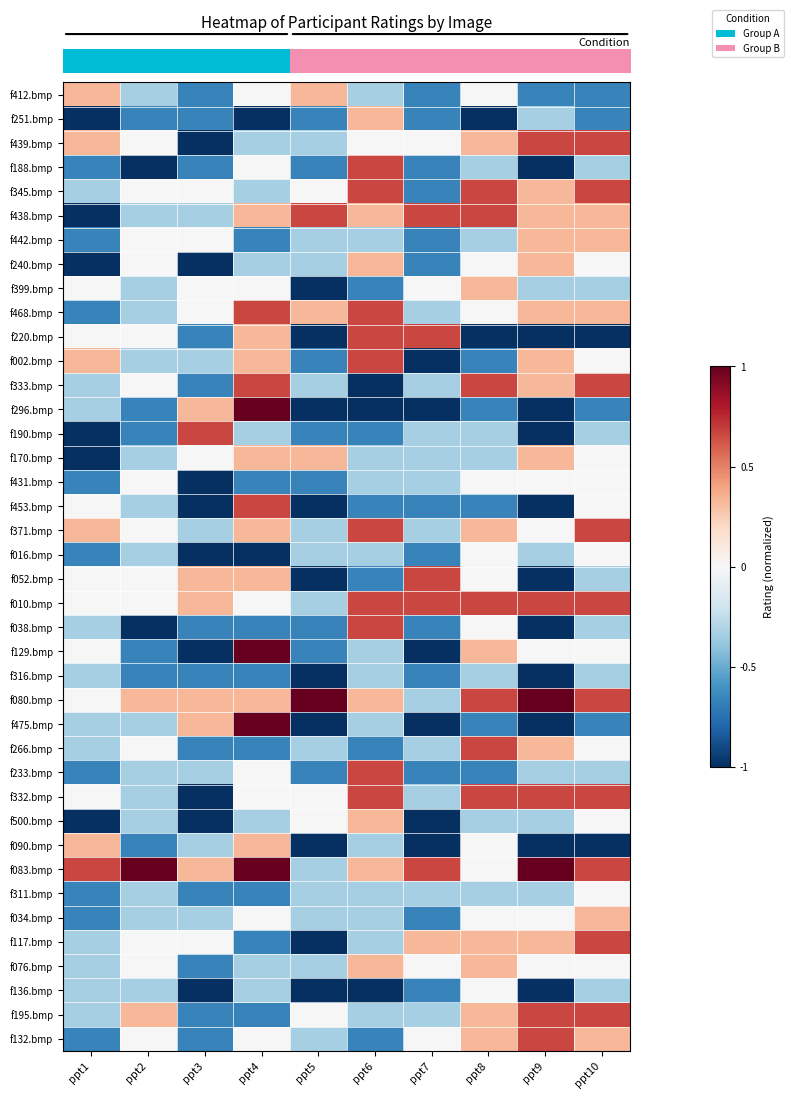

At how many categories does at least one series exceed 0?

10